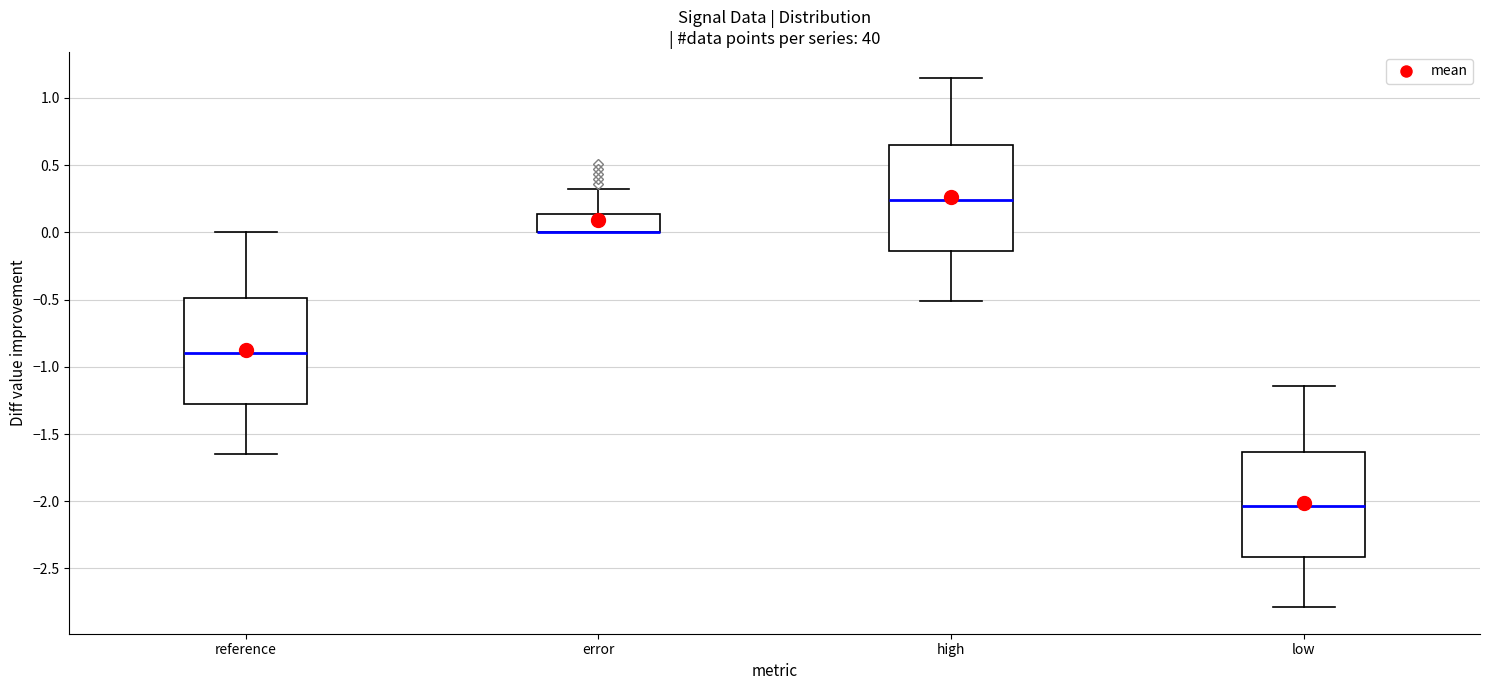

Reading left to right, read every box against the y-axis: the position of its median line, the range the box covers, and the ends of its whiskers. The values are not printed on the chart, so give them approximately, as read against the axis.

reference: median -0.90, box -1.30 to -0.50, whiskers -1.65 to 0.00
error: median 0.00 (drawn on the box's lower edge), box 0.00 to 0.15, whiskers 0.00 to 0.30
high: median 0.25, box -0.15 to 0.65, whiskers -0.50 to 1.15
low: median -2.05, box -2.40 to -1.65, whiskers -2.80 to -1.15